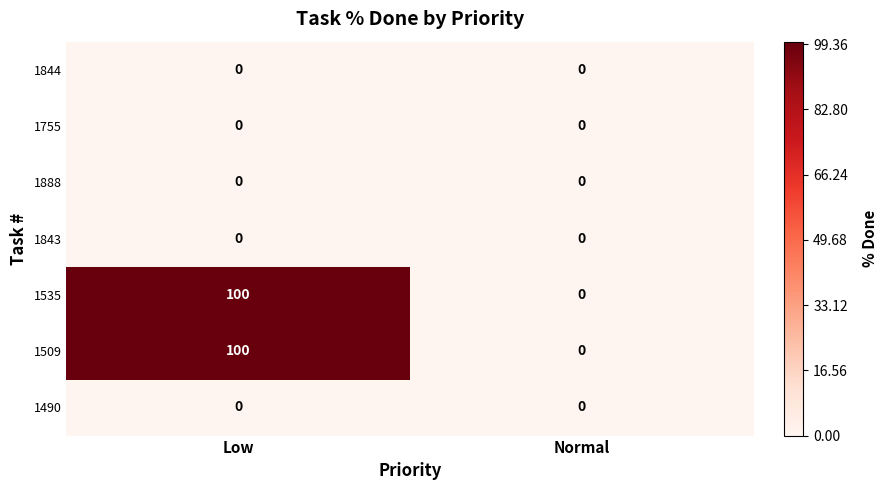

Rank the categories by 1509 value from highest to lowest.

Low, Normal